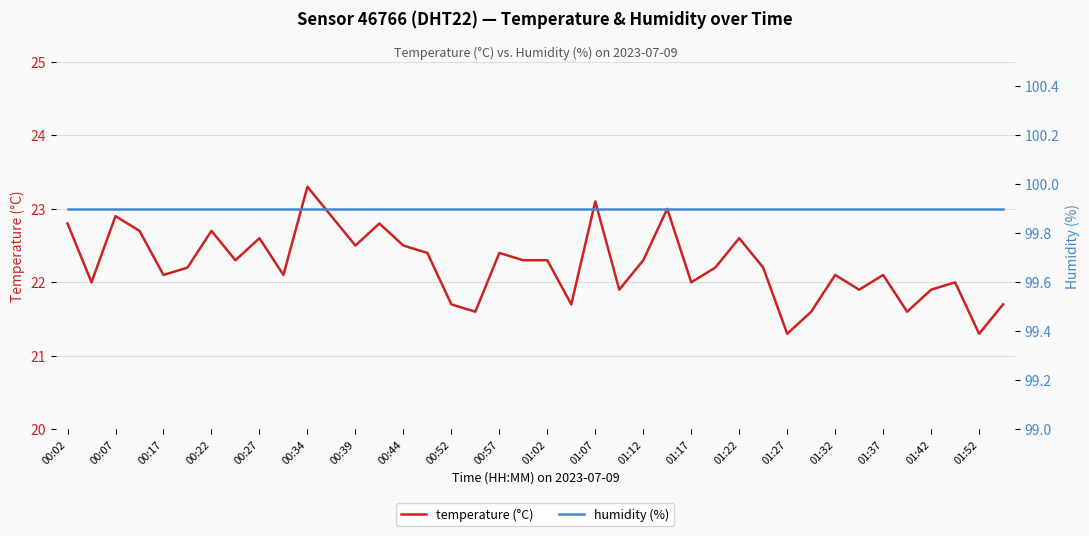

What is the lowest value of the humidity (%) series?

99.9